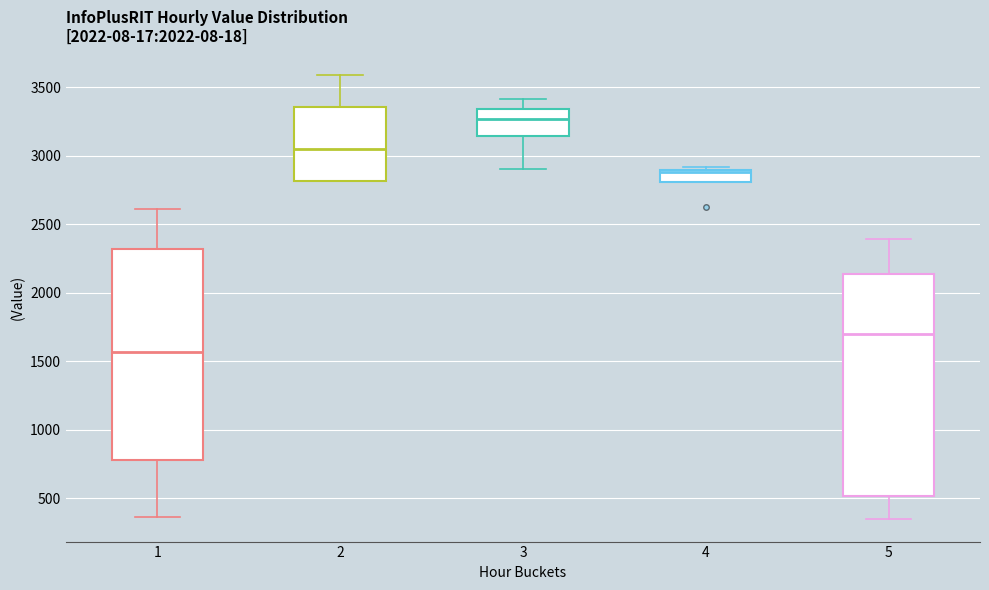

Comparing the boxes themselves (not the whiskers), which one is the tallest?

5